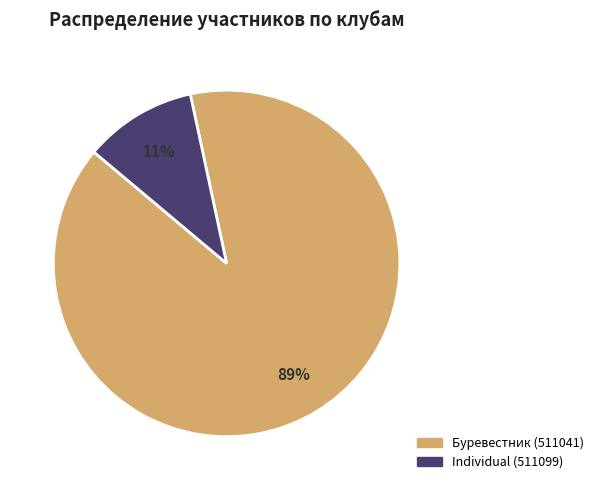

Rank the categories by value from lowest to highest.

Individual (511099), Буревестник (511041)